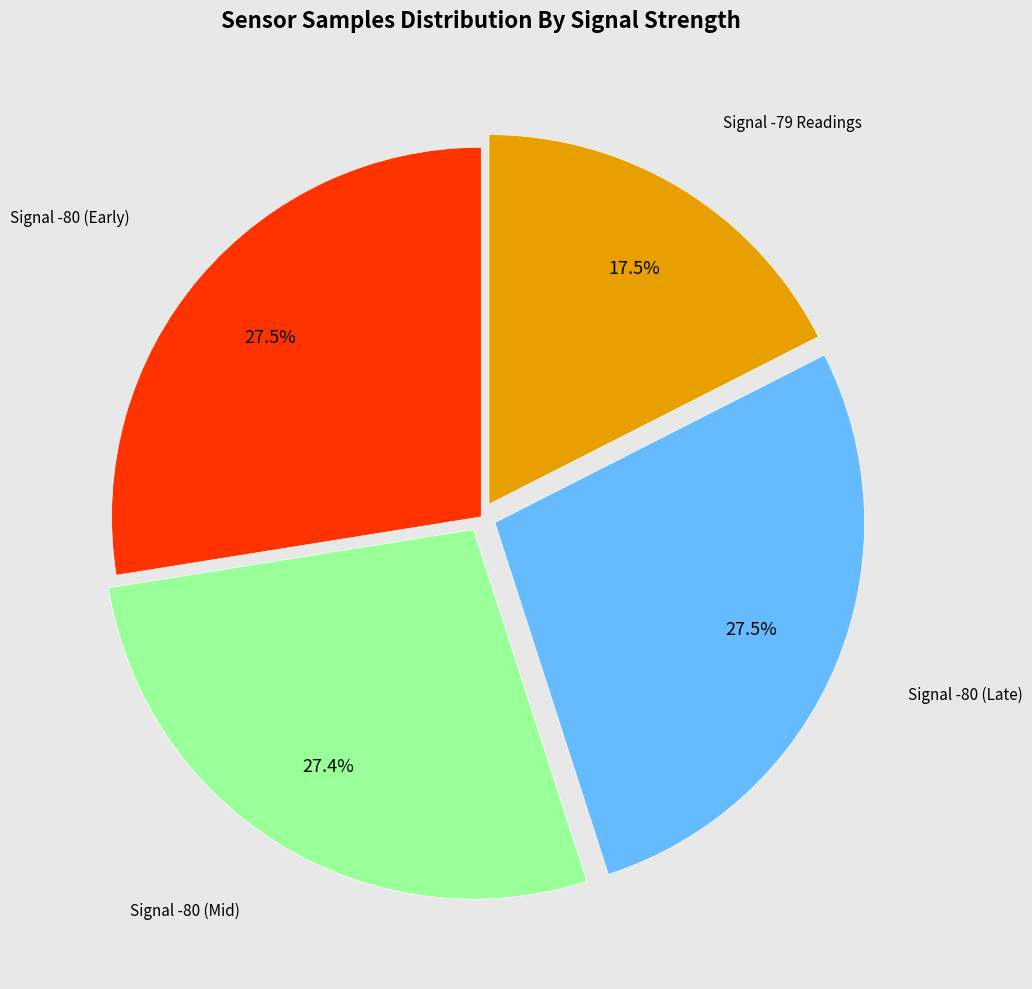

Is there any slice that represents more than half of the pie?

No